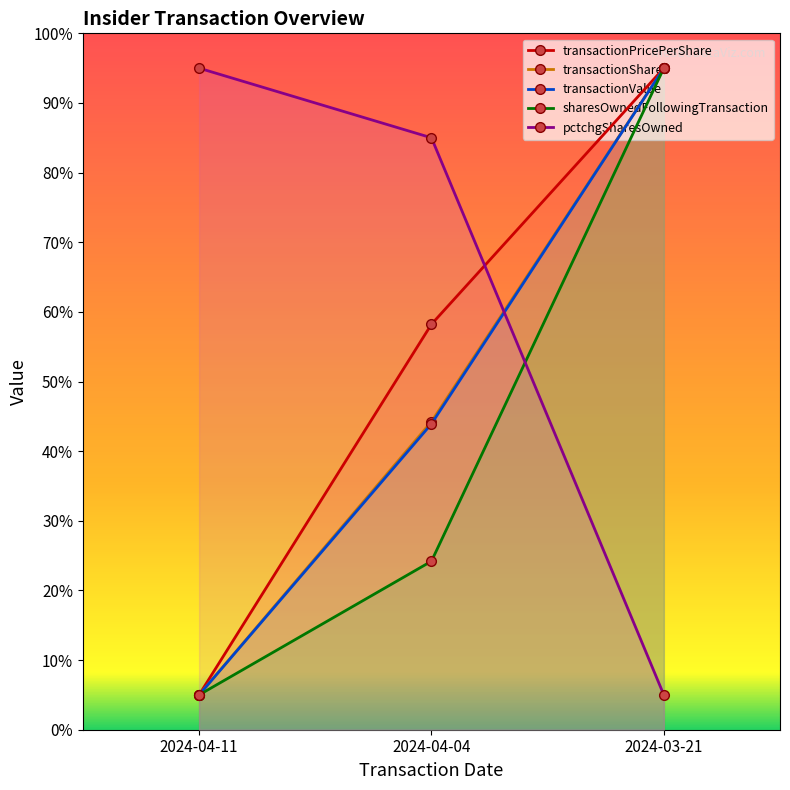

Is the value of transactionPricePerShare at 2024-04-11 greater than the value of transactionValue at 2024-03-21?

No